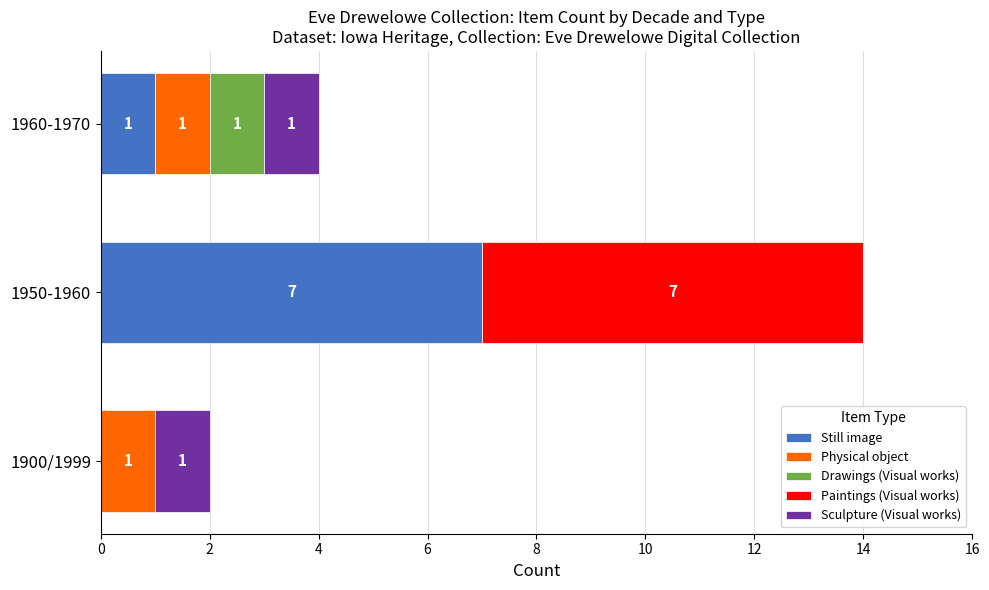

The Still image series shows 1 at 1960-1970. True or false?

True